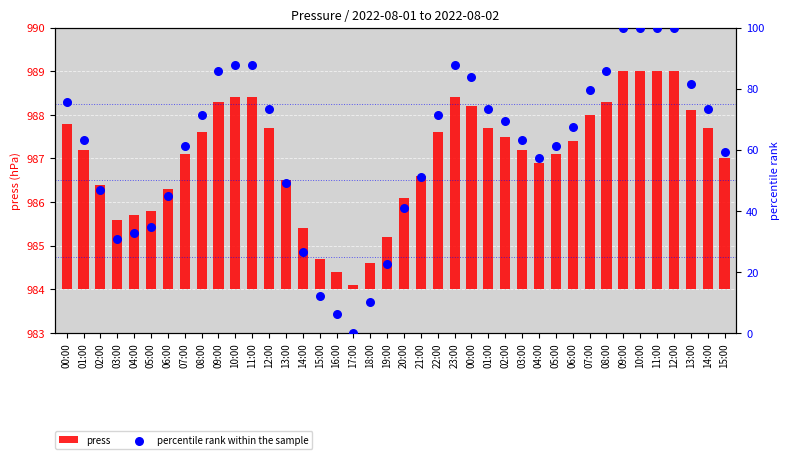

At which category is the sum across all series the highest?

09:00